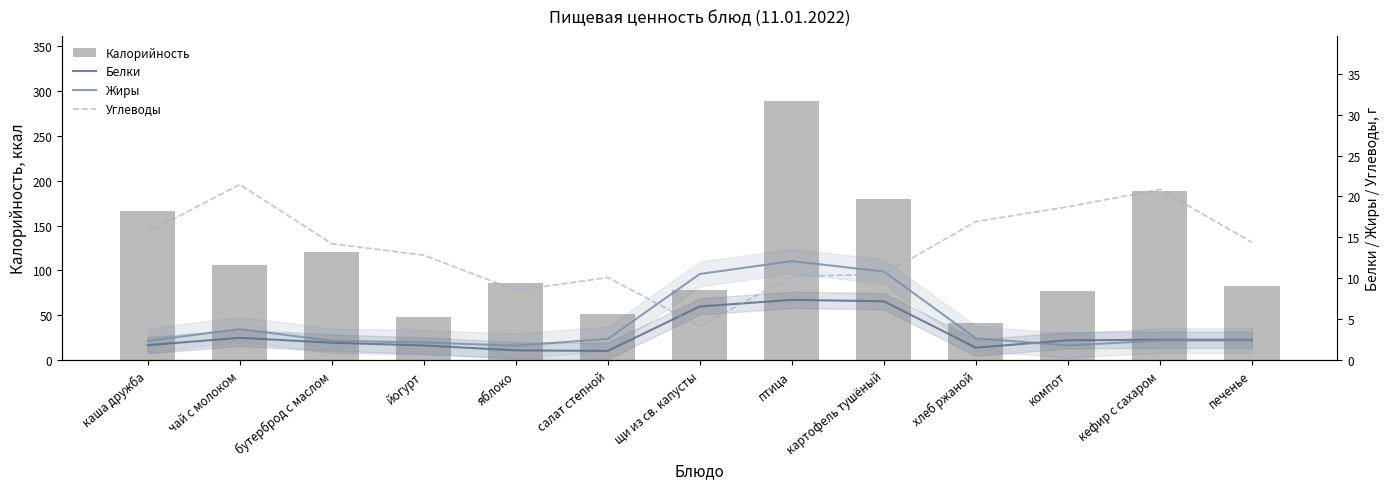

Is it true that Белки equals 2.4 at компот?

True